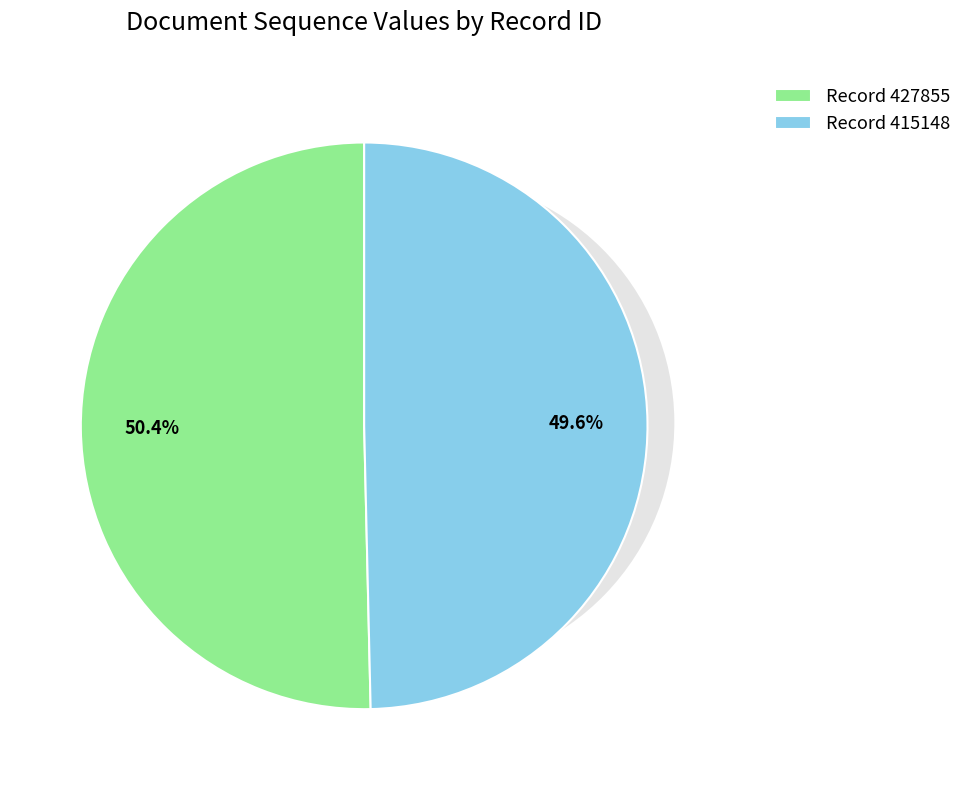

How much of the chart is everything except 415148?

50.4%